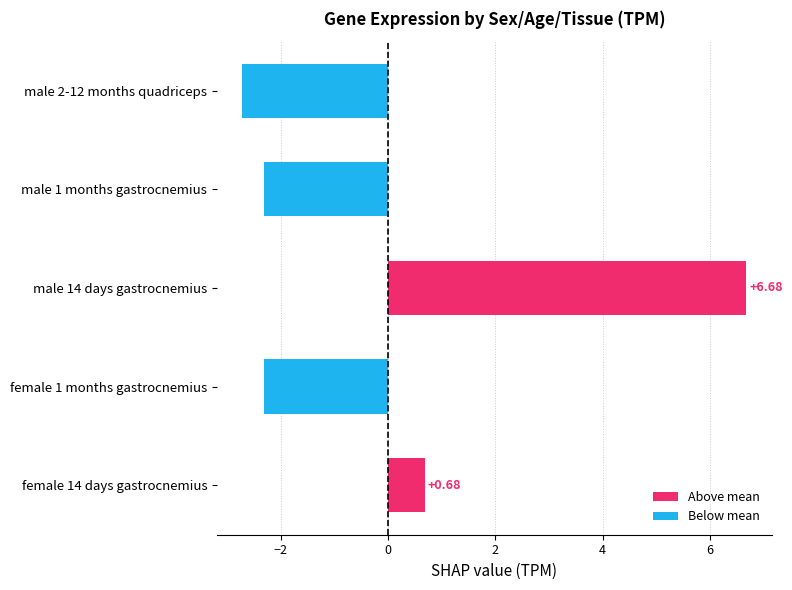

At which label is the value closest to 1?

female 14 days gastrocnemius